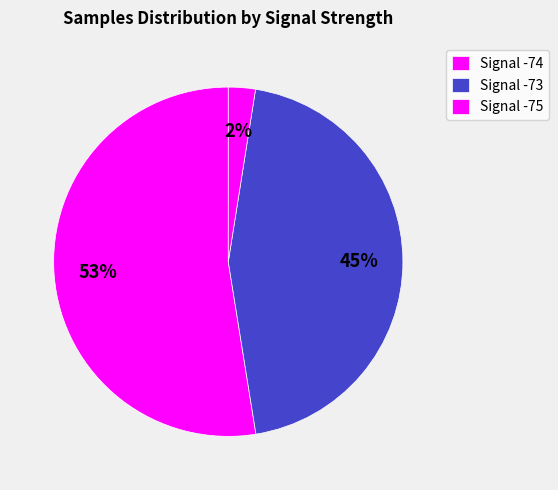

How many slices are in this pie chart?

3